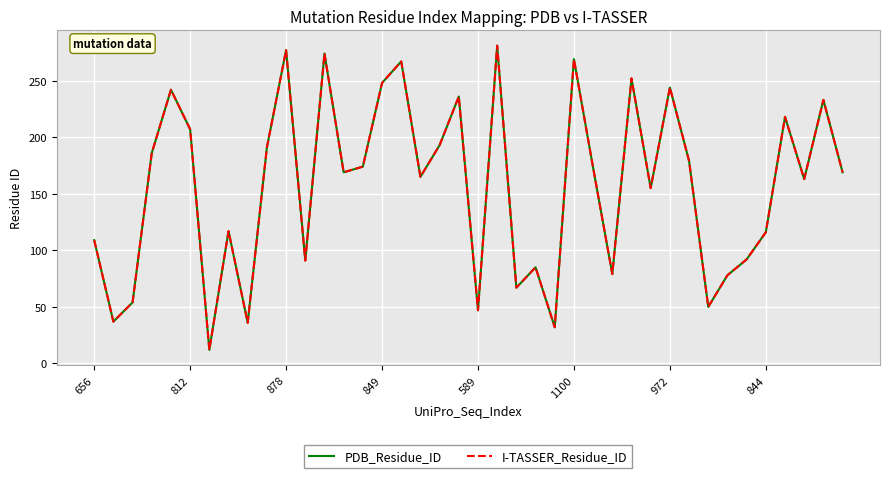

Does the chart display data point markers on the line(s)?

No